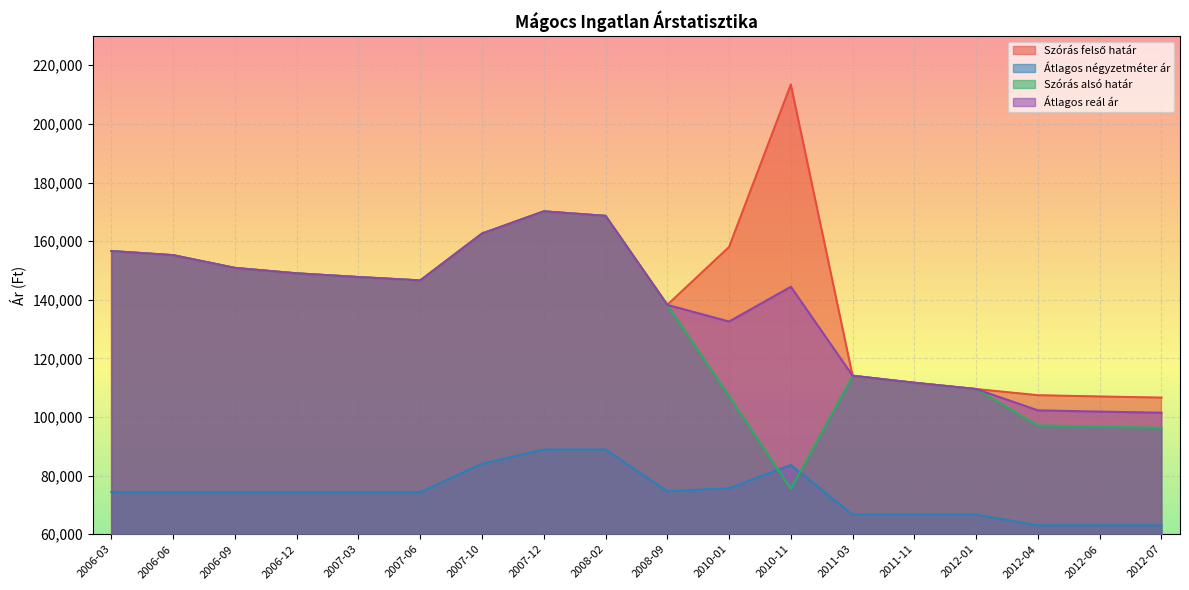

Which series has the widest spread of values?

Szórás felső határ